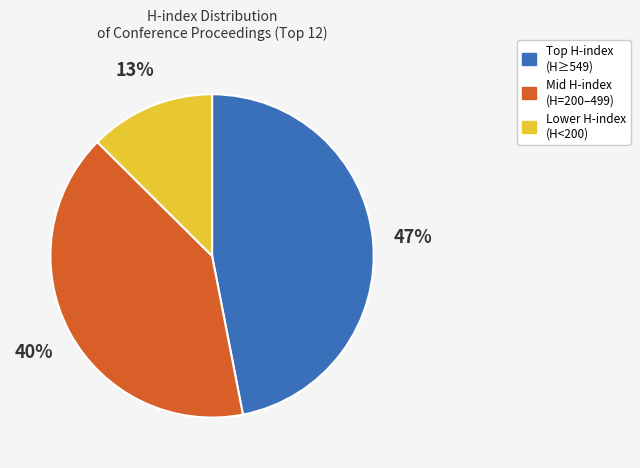

Count the number of slices in the pie.

3